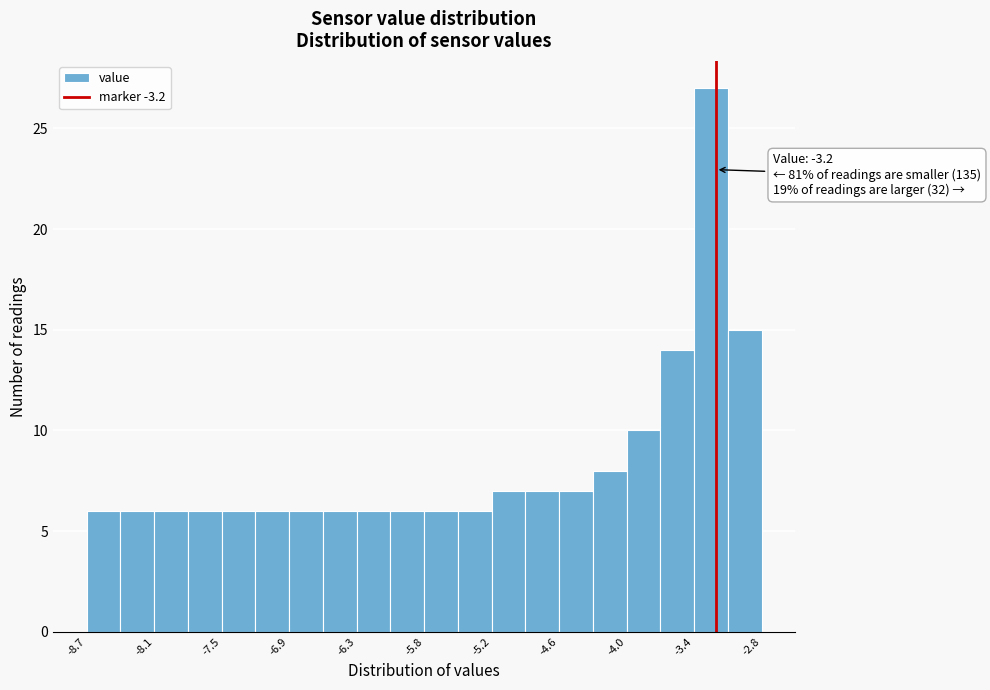

Read against the x-axis, roughly where is the centre of the tallest bar?

-3.2